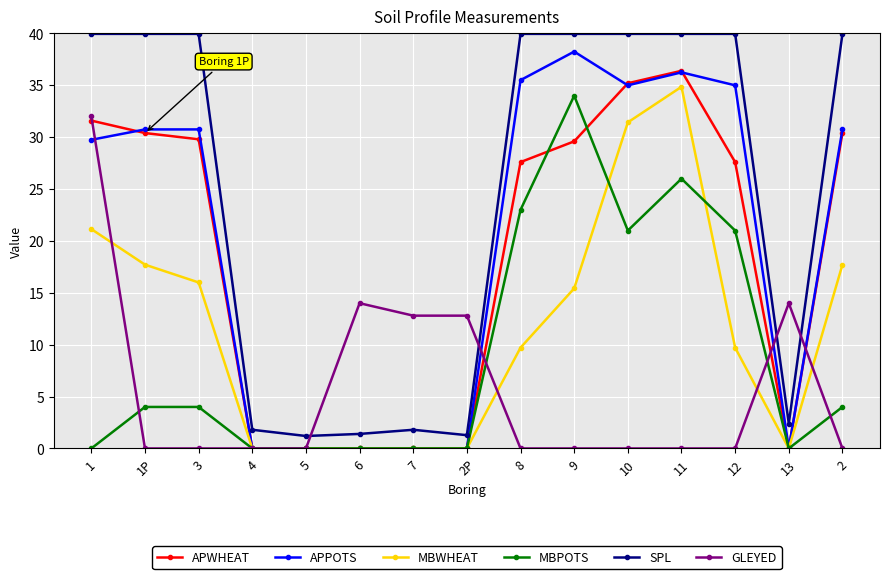

True or false: SPL has a value of 1.8 at 4.

True